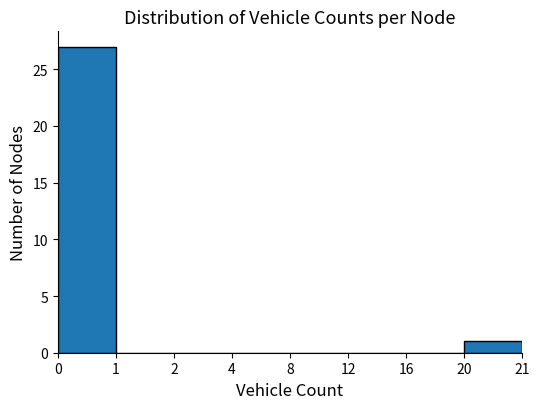

Reading right to left, list all the values displayed in this chart.

20=1	16=0	12=0	8=0	4=0	2=0	1=0	0=27